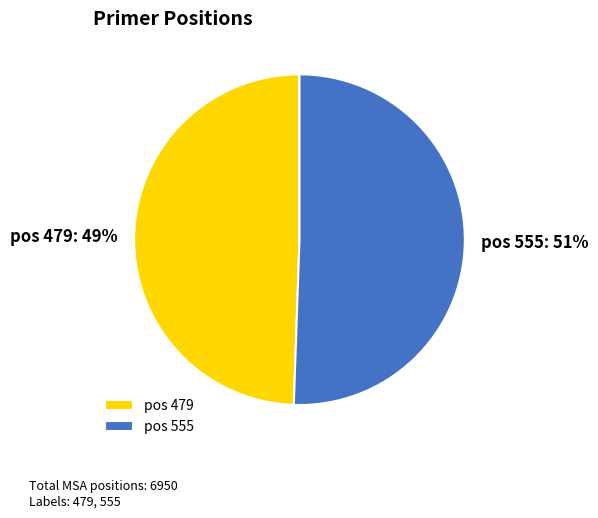

True or false: pos 555 accounts for 44% of the total.

False